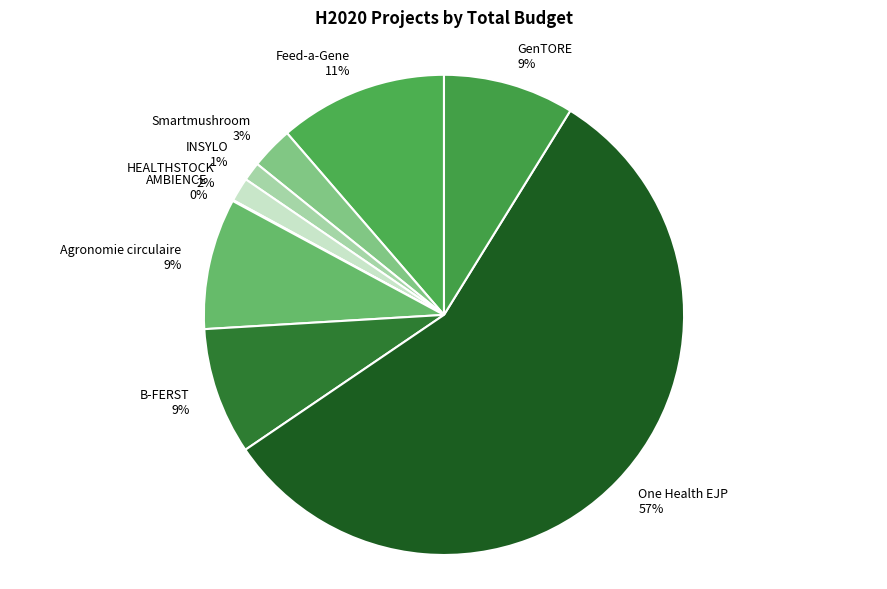

Which category has the biggest portion of the pie?

One Health EJP